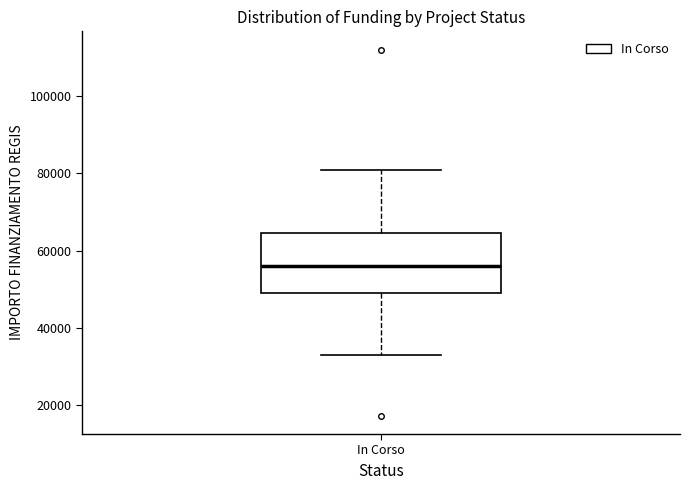

Where does the upper whisker of the box for In Corso end on the y-axis? The values are not printed on the chart, so give them approximately, as read against the axis.

80000